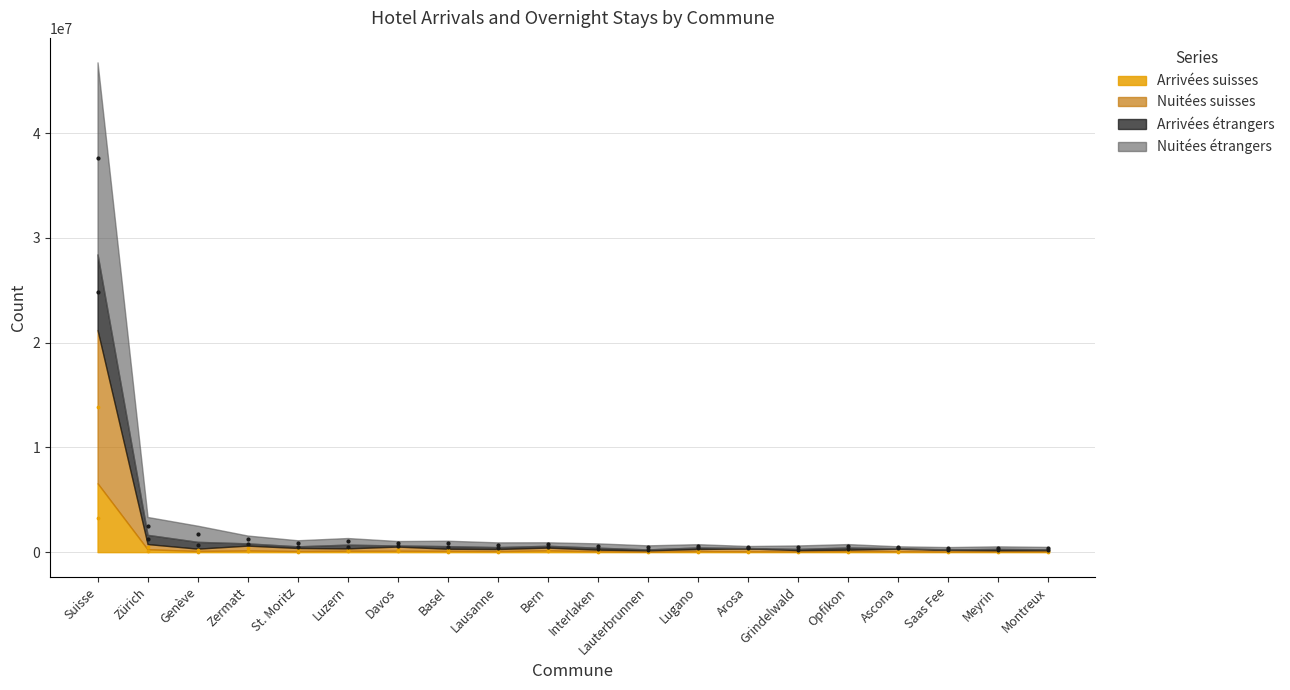

What are all the series names shown in the legend?

Arrivées suisses, Nuitées suisses, Arrivées étrangers, Nuitées étrangers